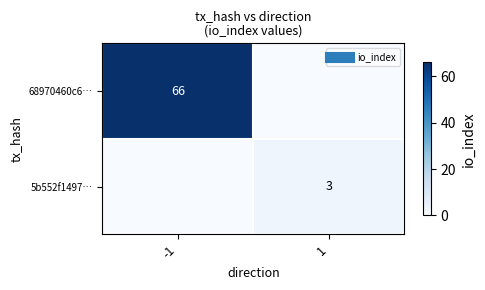

Which series has the largest total across all categories?

68970460c6…